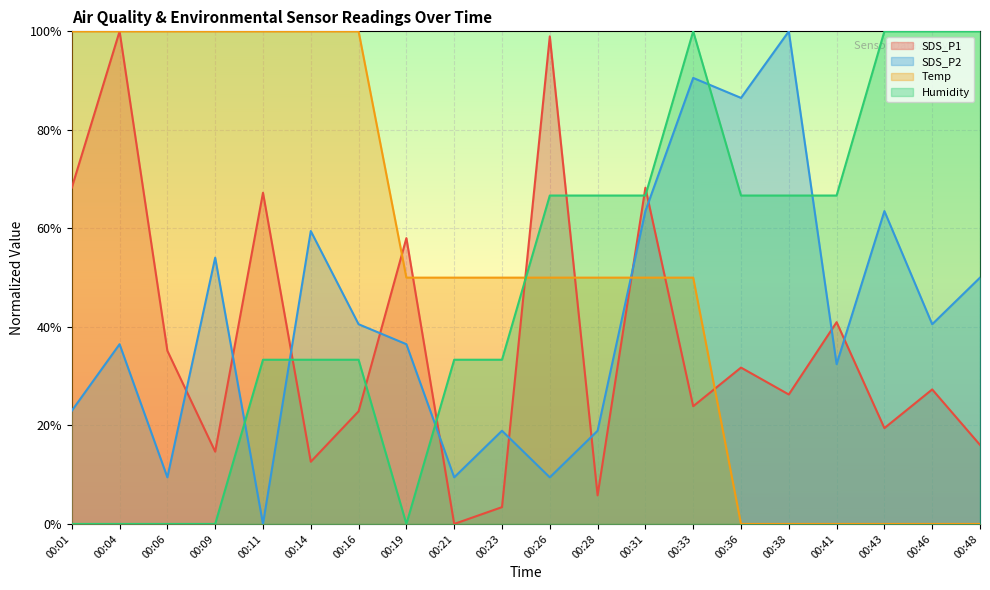

Does the chart display data point markers on the line(s)?

No